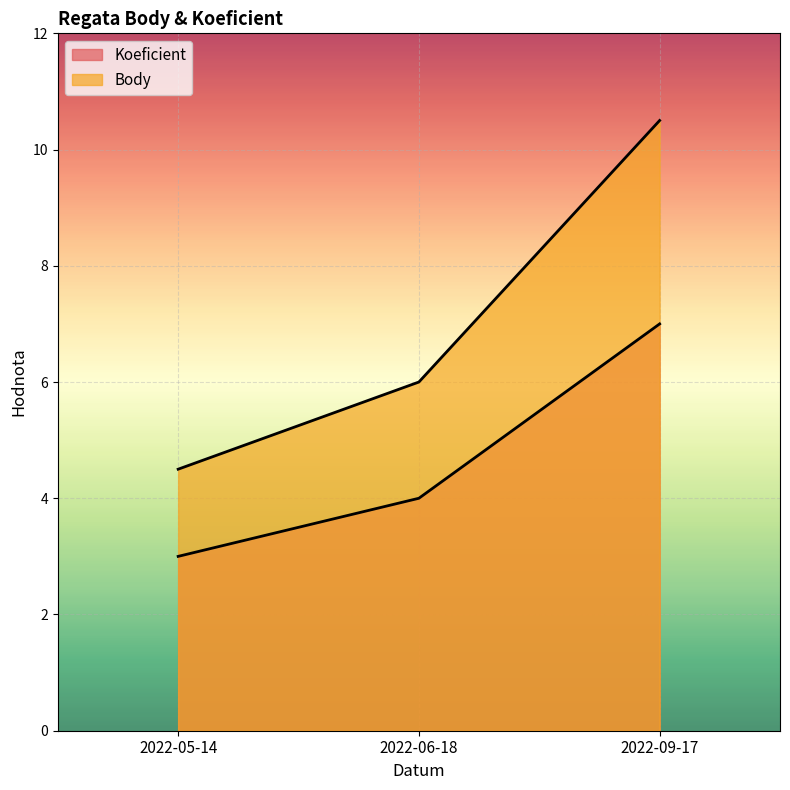

Which series changed the most between 2022-06-18 and 2022-09-17?

Body